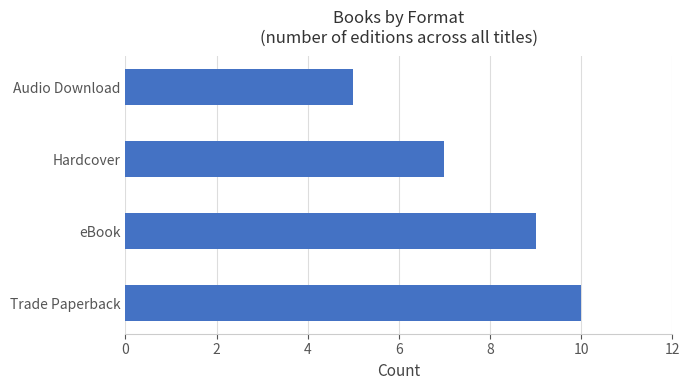

How many data points are less than 9?

2